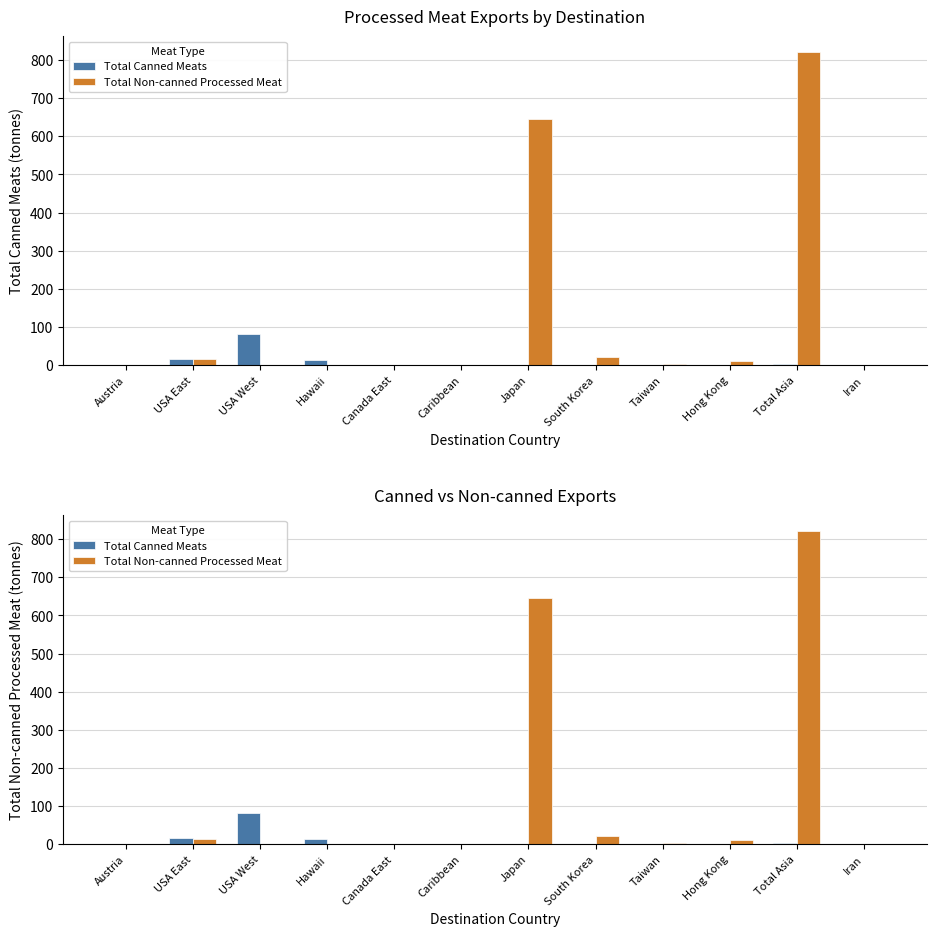

What is the label of the 2nd bar from the left?

USA East